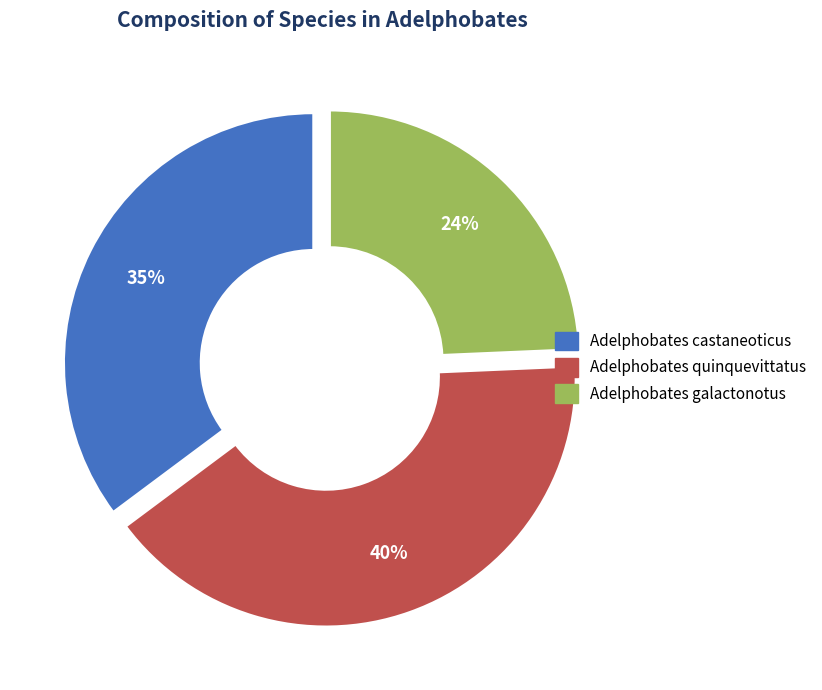

Count the number of slices in the pie.

3